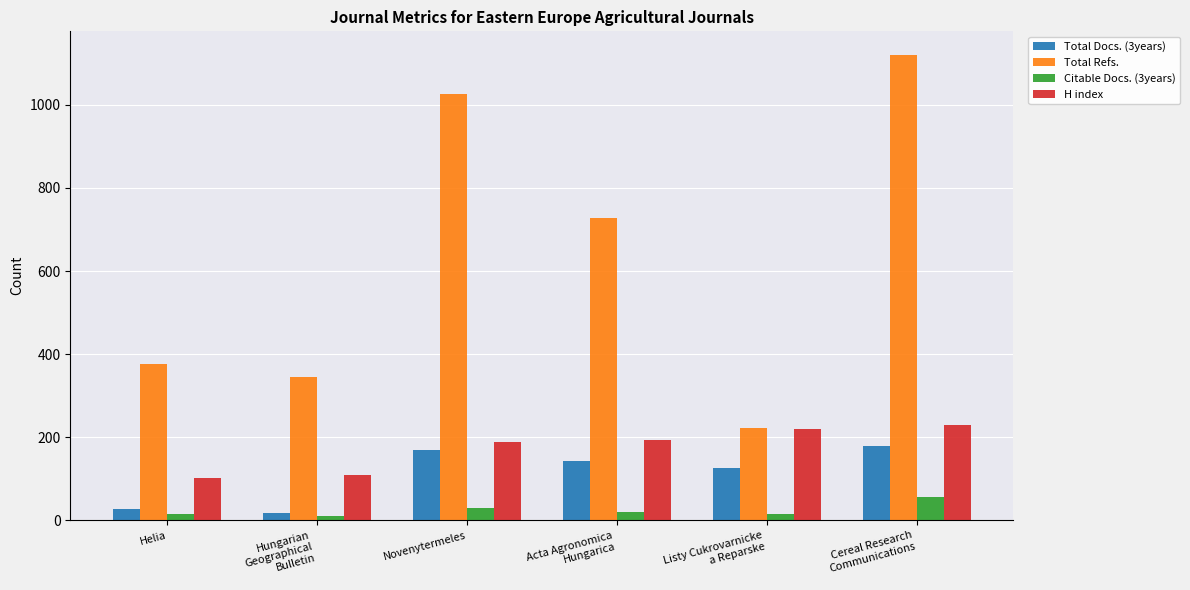

What are all the series names shown in the legend?

Total Docs. (3years), Total Refs., Citable Docs. (3years), H index